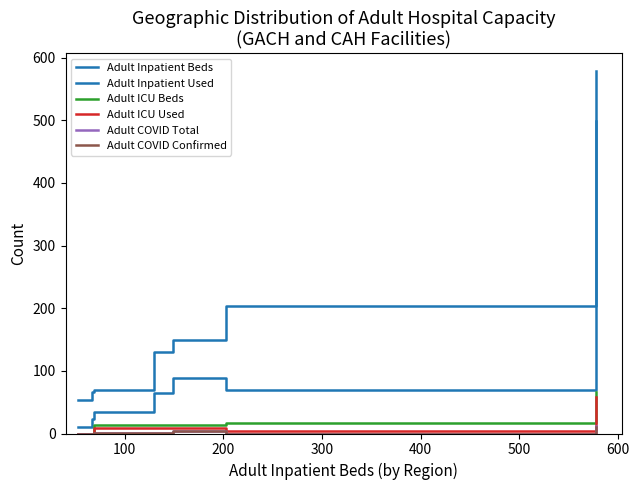

Does the chart have visible grid lines?

No